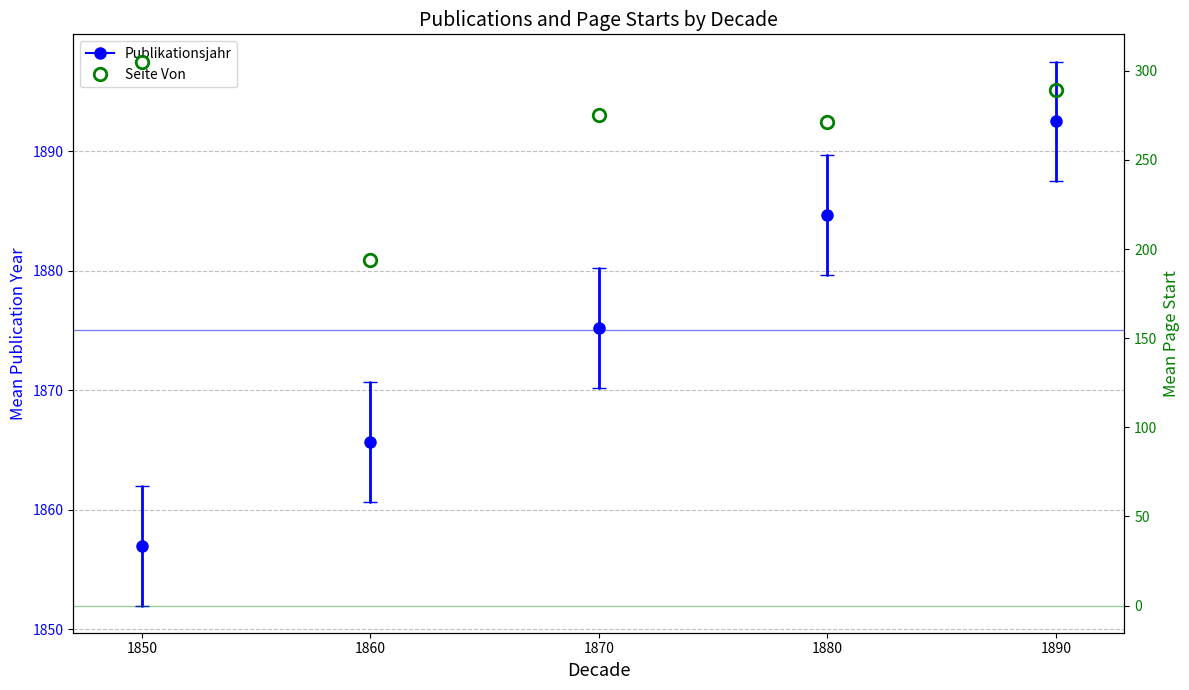

Rank the categories by value from lowest to highest.

1860, 1880, 1870, 1890, 1850